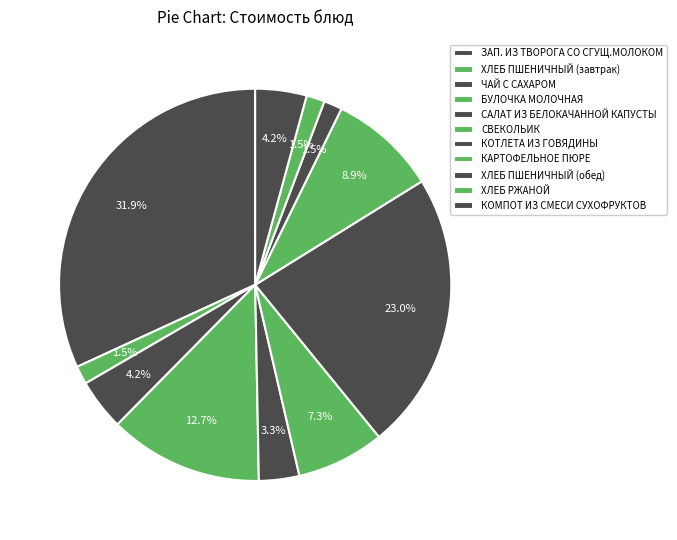

Does any single category account for the majority?

No